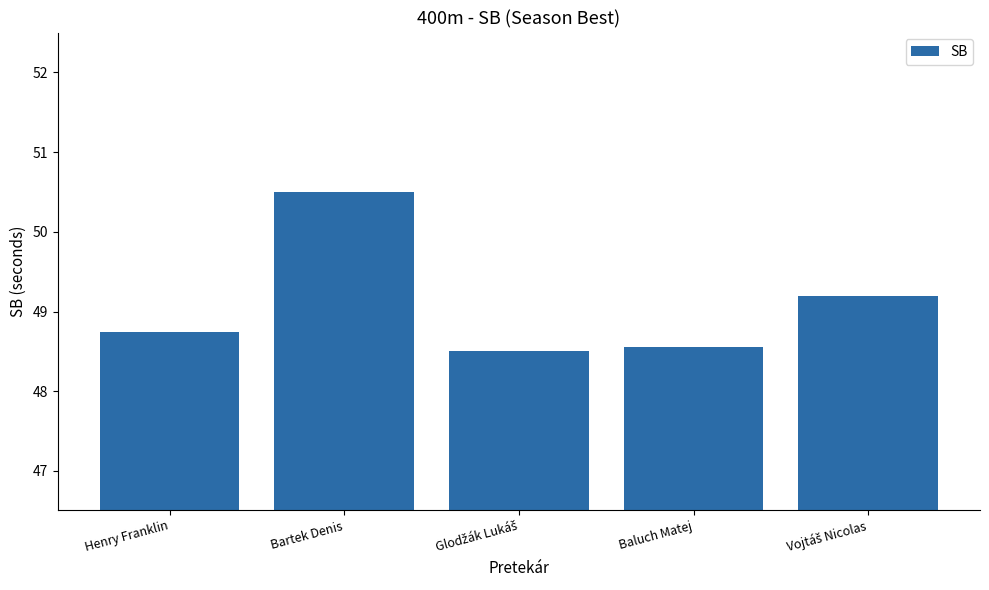

What is the sum of the values at Henry Franklin and Baluch Matej?

97.3